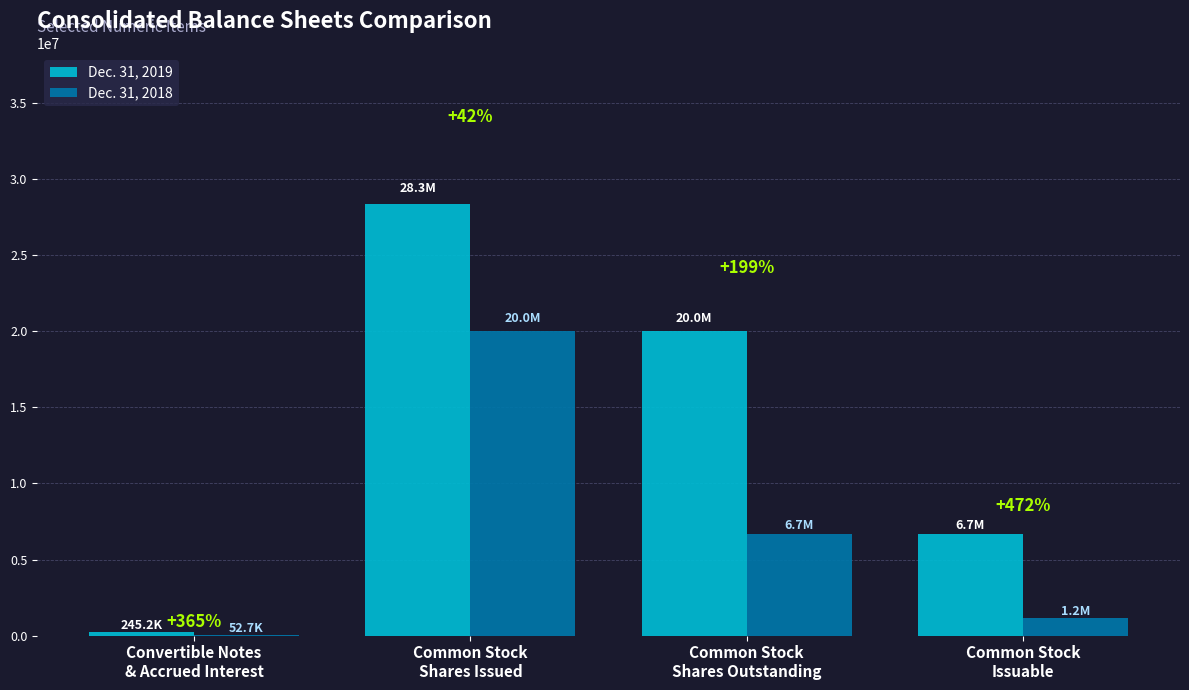

At Common Stock
Issuable, list the series in order from smallest to largest.

Dec. 31, 2018, Dec. 31, 2019